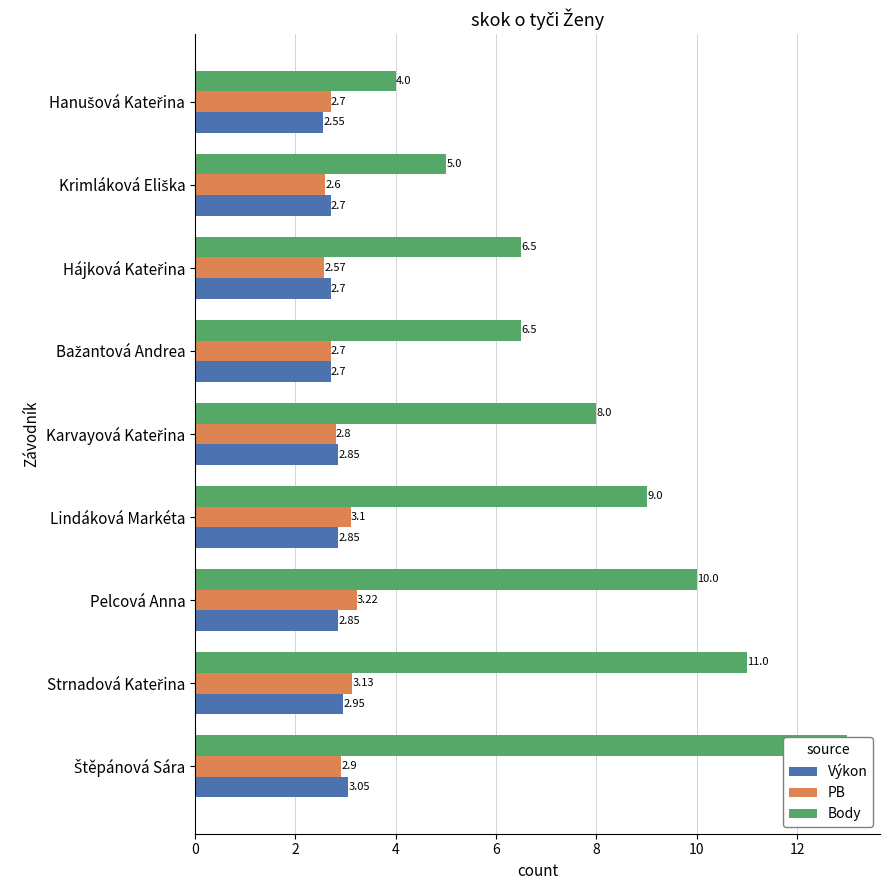

What is the average value of the Výkon series?

2.8